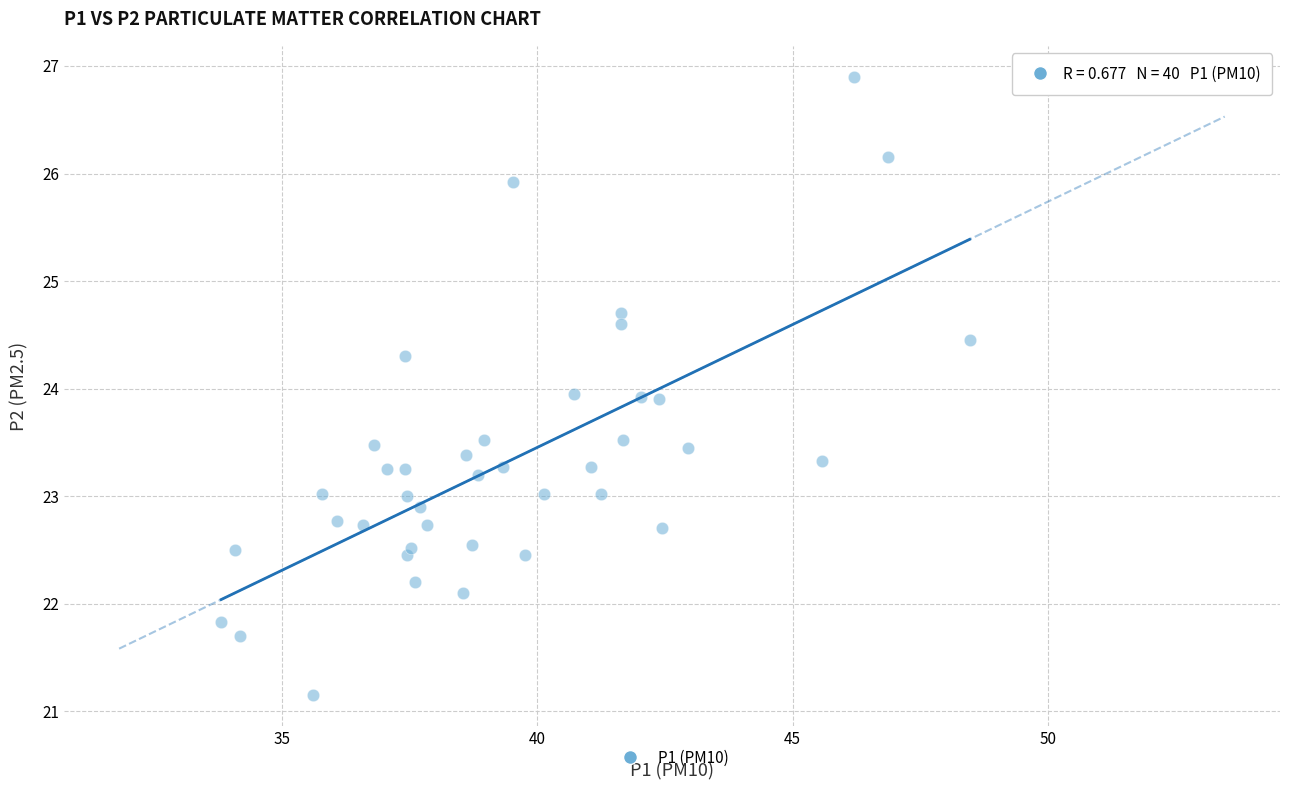

What is the range of X values (max minus min)?

14.7